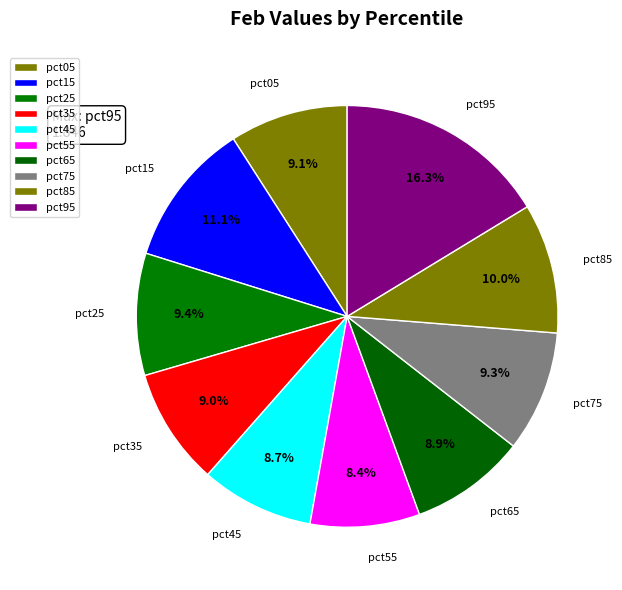

To the nearest percent, what is the combined percentage of pct85 and pct15?

21%